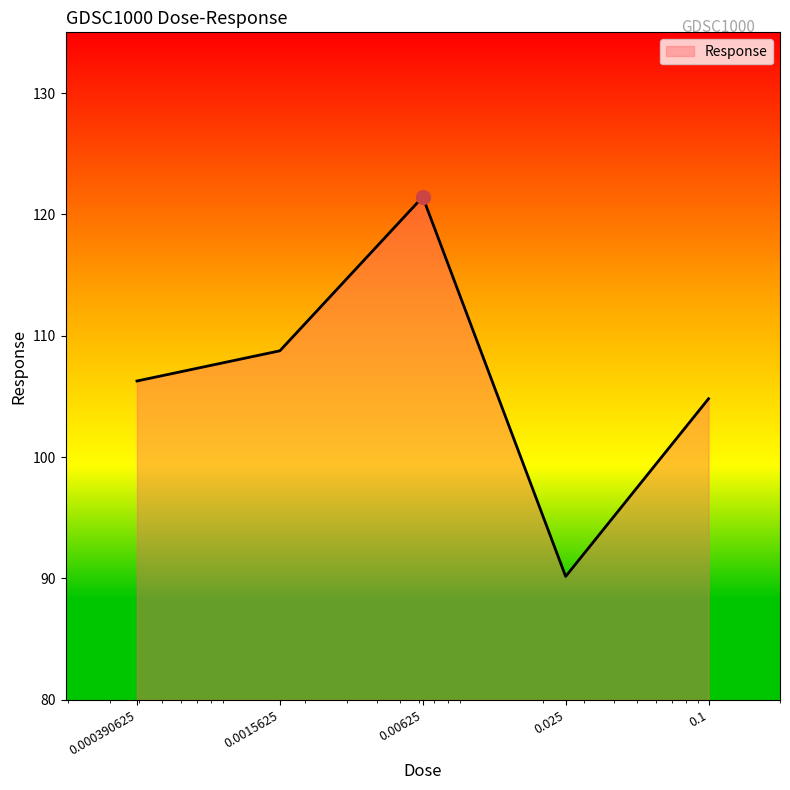

How many interior local valleys (lower than both neighbors) does the data have?

1